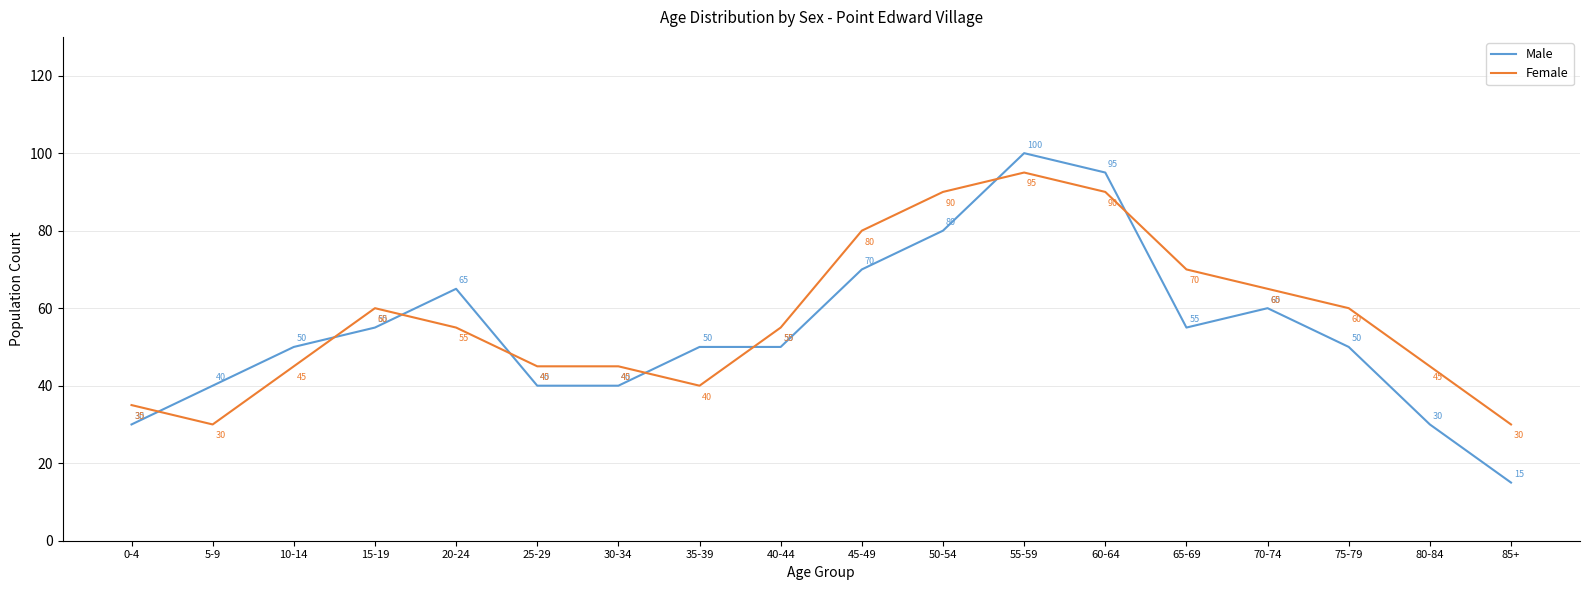

How many lines are shown in the chart?

2